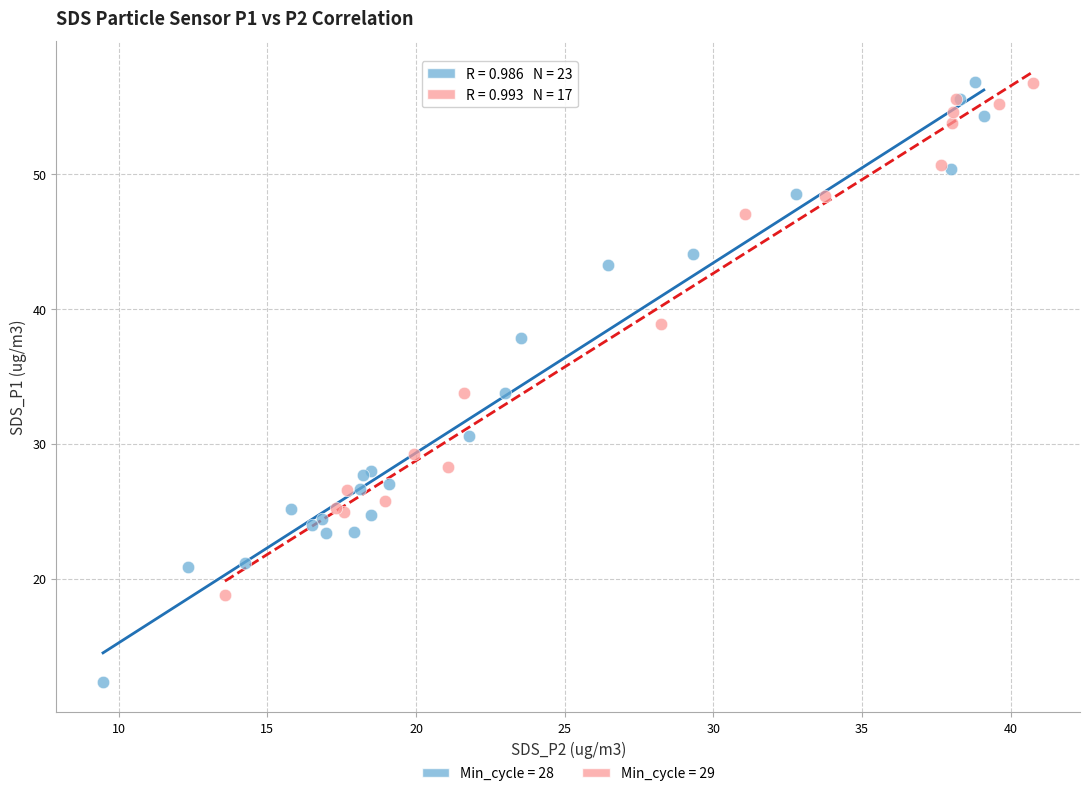

Which series contains the lowest Y value?

Min_cycle = 28